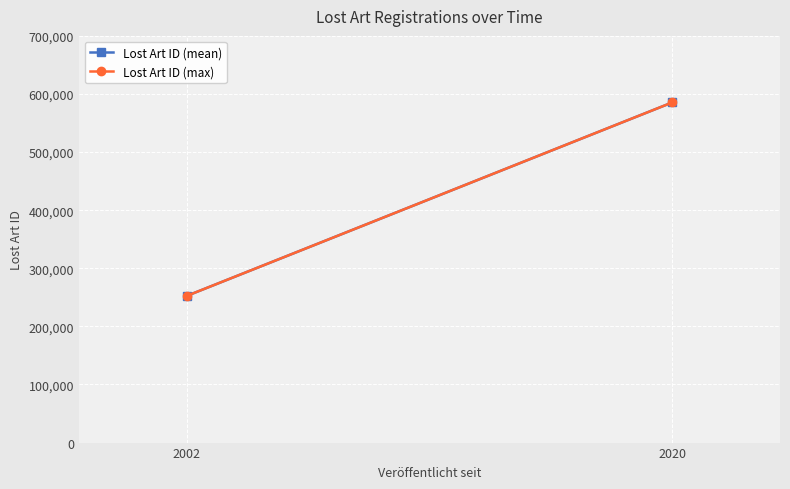

How many data points does each series have?

2